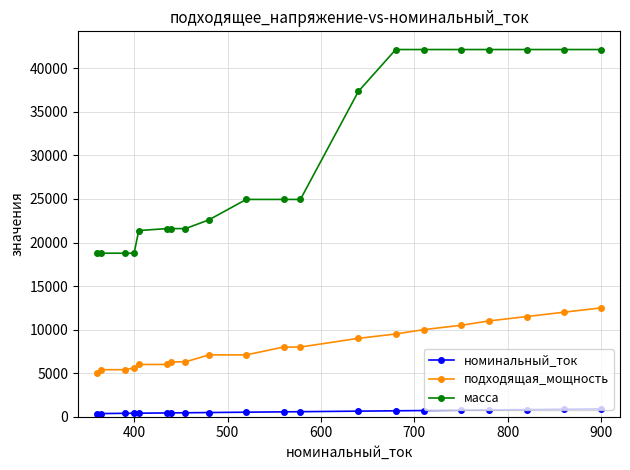

Which series has the largest total across all categories?

масса